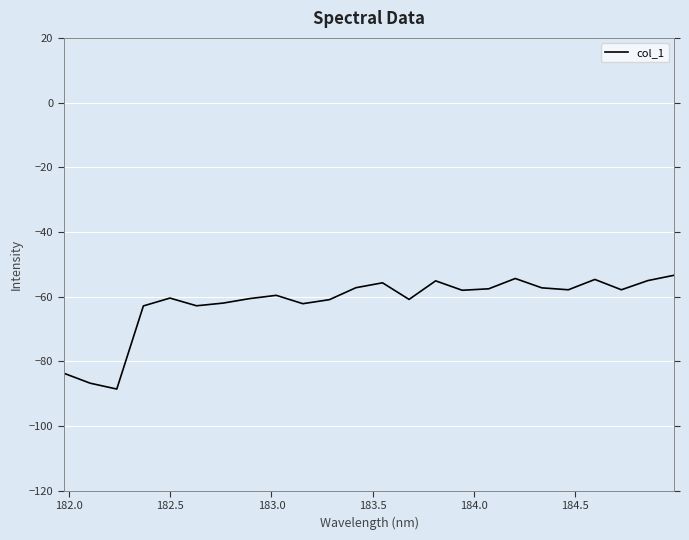

How many interior local valleys (lower than both neighbors) does the data have?

7